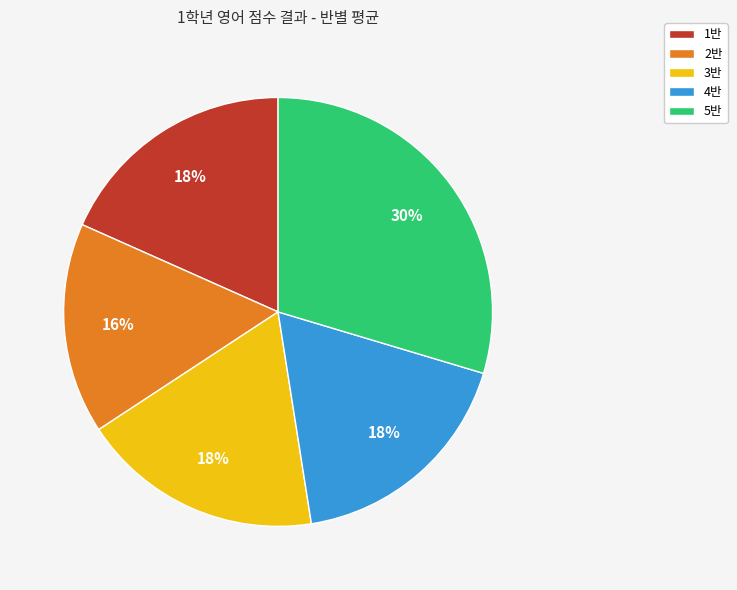

The 3반 slice represents 12% of the pie. True or false?

False